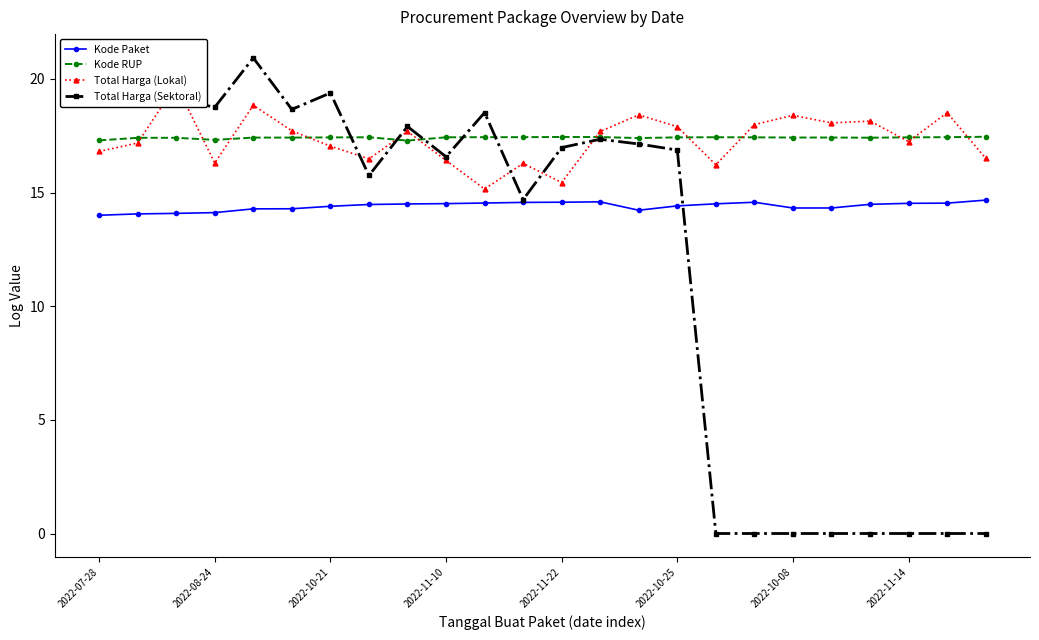

At which label does Total Harga (Sektoral) first exceed 16?

2022-07-28